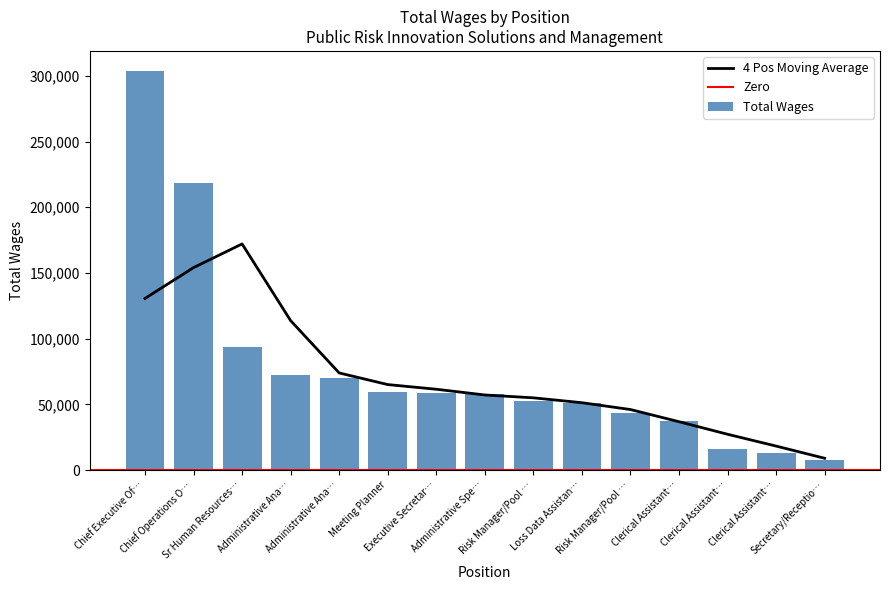

The value at Chief Operations O… is 218740. True or false?

True